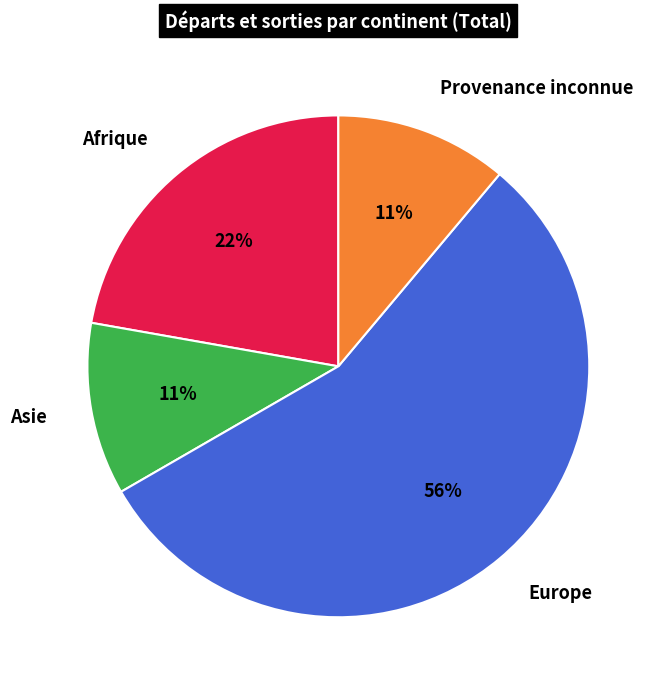

Do Provenance inconnue and Europe together represent more than half of the pie?

Yes